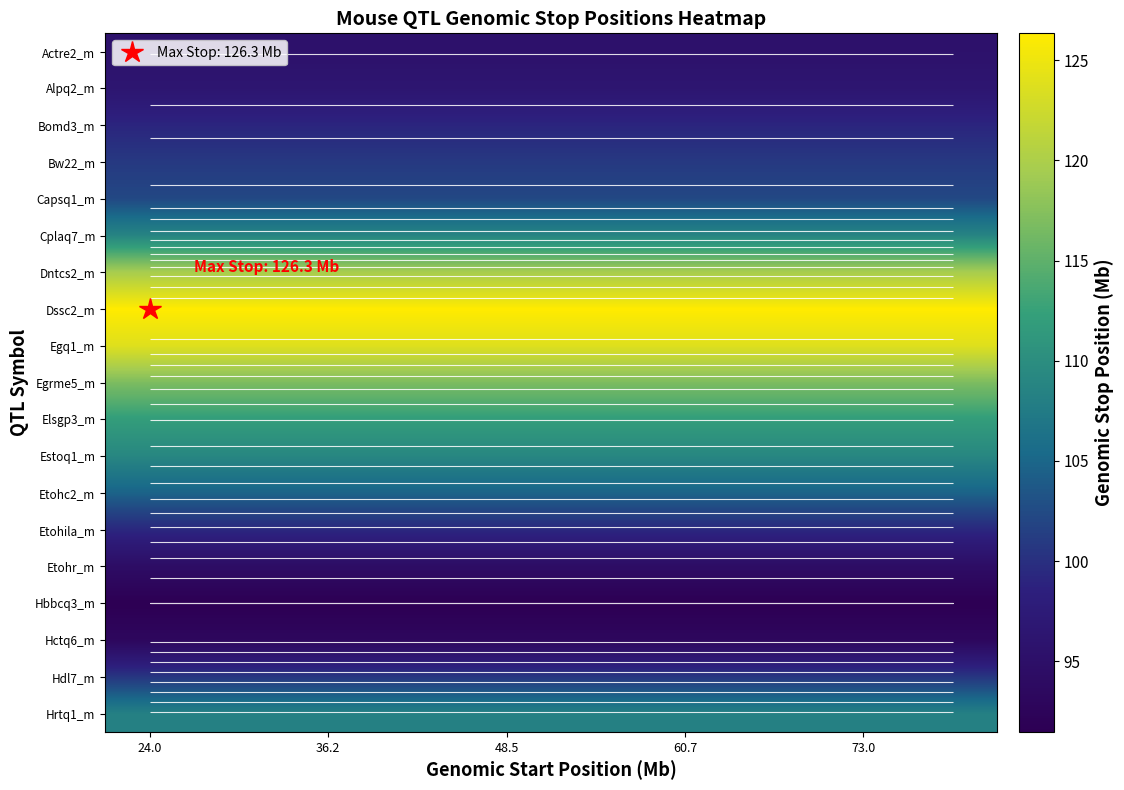

What is the total value across all series at 5?

2002.5